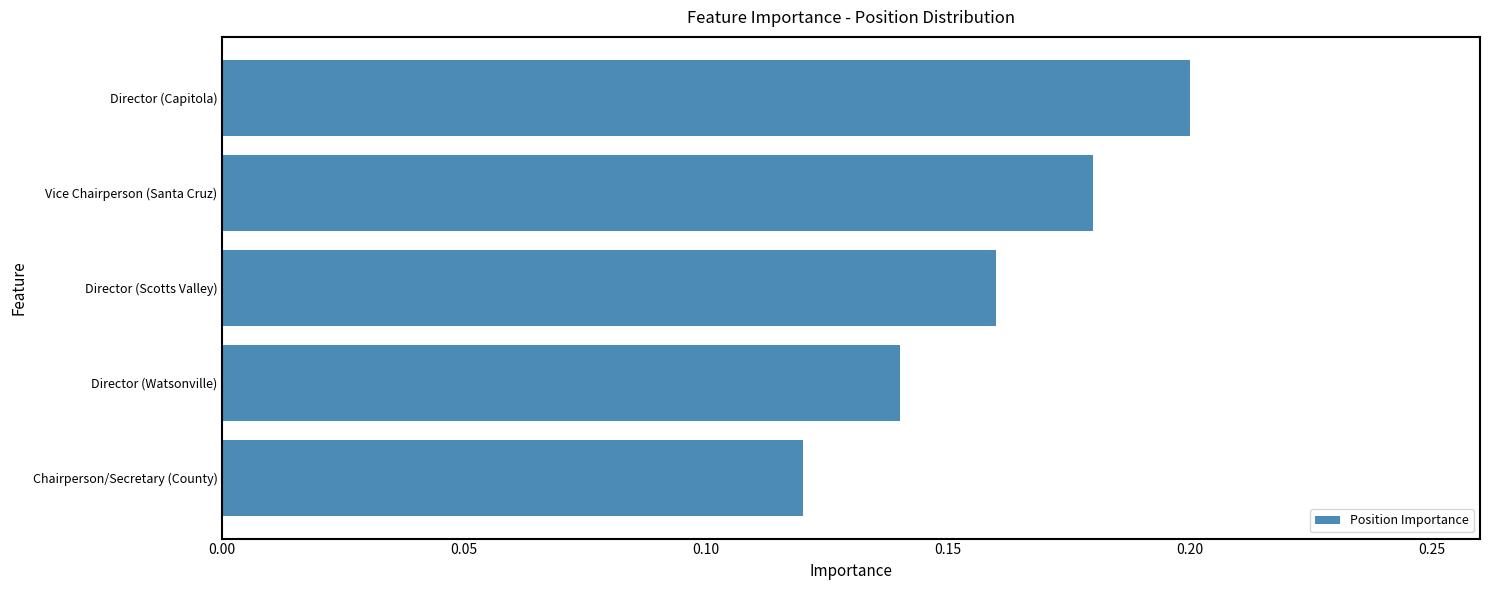

Which label corresponds to the smallest value in the chart?

Chairperson/Secretary (County)